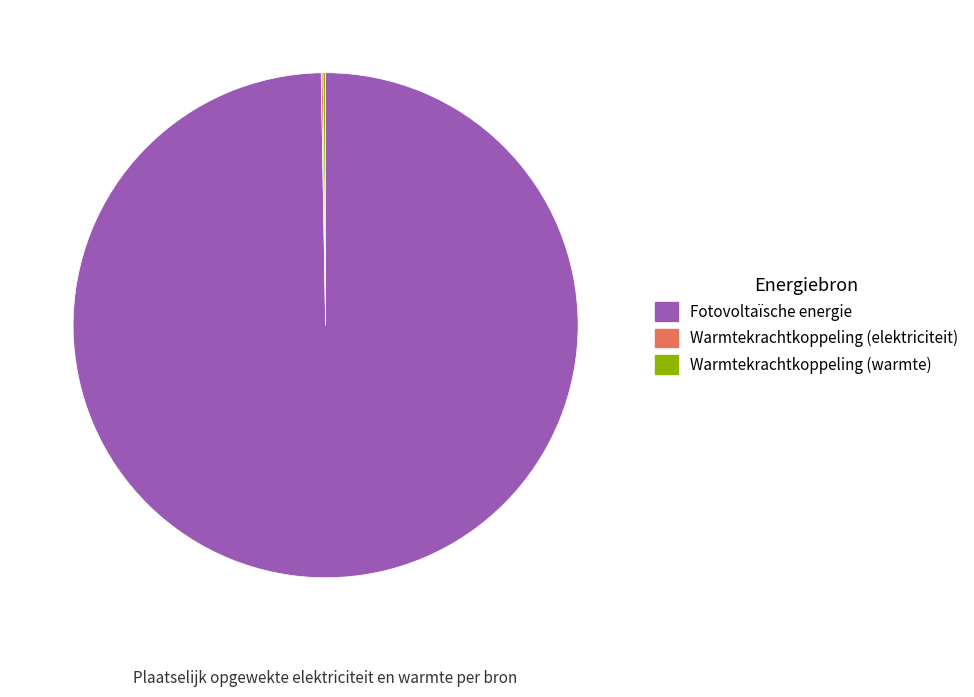

Is it true that Fotovoltaïsche energie is 100% of the pie?

True